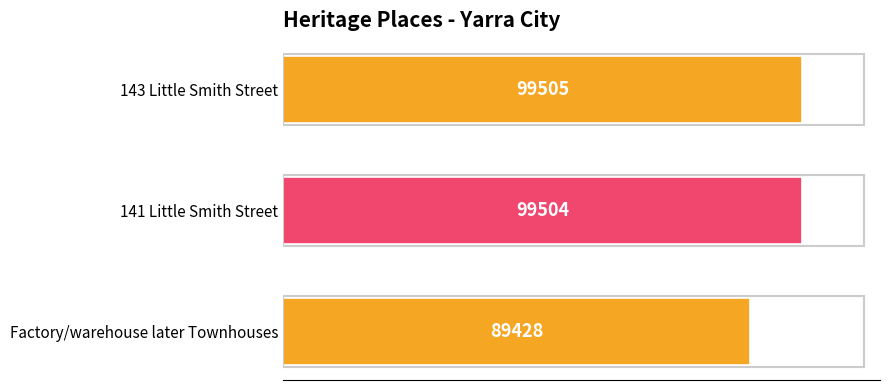

What is the average value?

96146